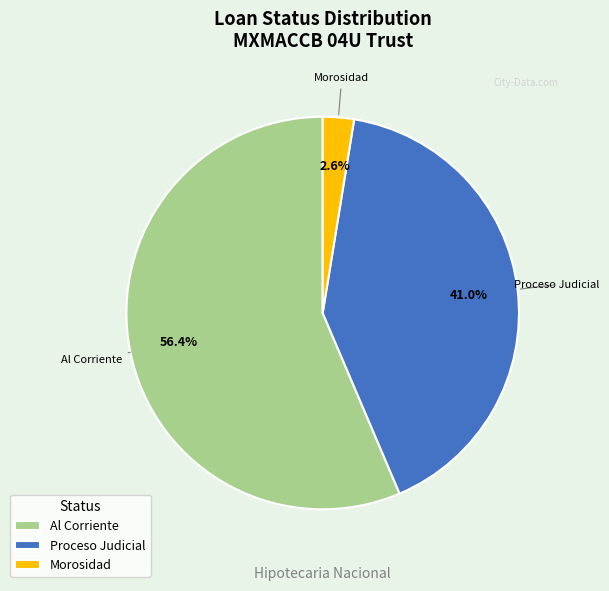

To the nearest percent, what is the combined percentage of Al Corriente and Proceso Judicial?

97%